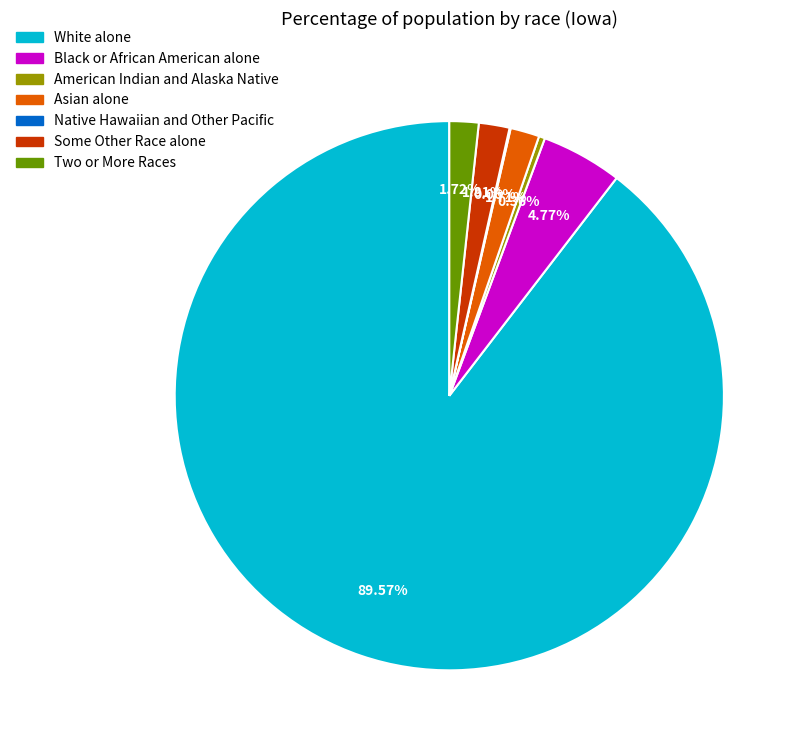

Which category has the biggest portion of the pie?

White alone